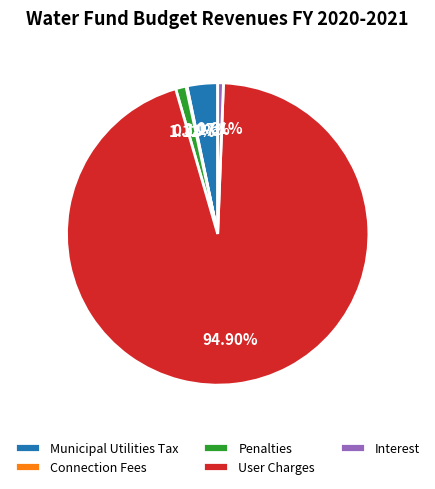

Is there any slice that represents more than half of the pie?

Yes